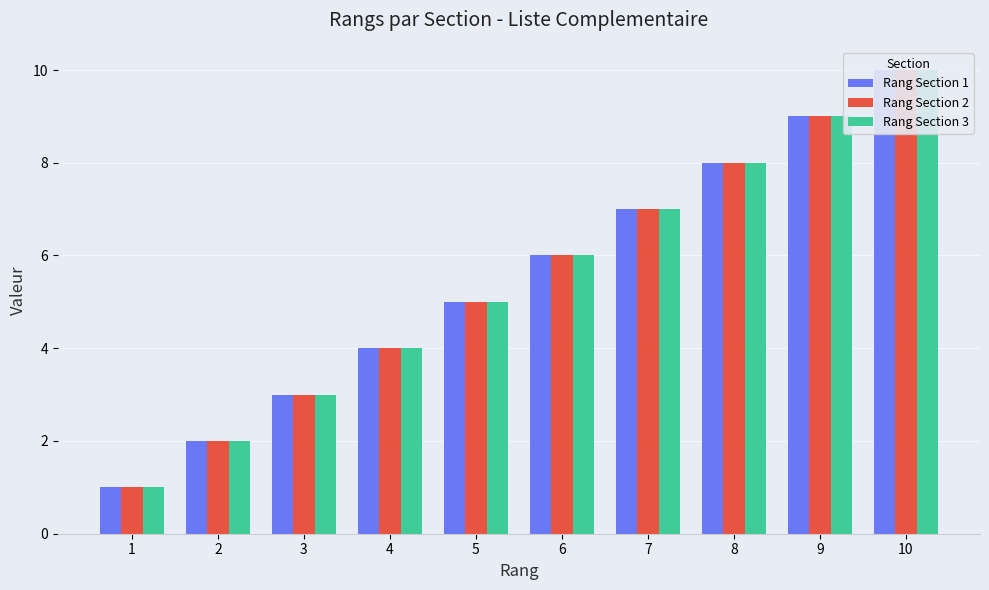

Which series has the widest spread of values?

Rang Section 1